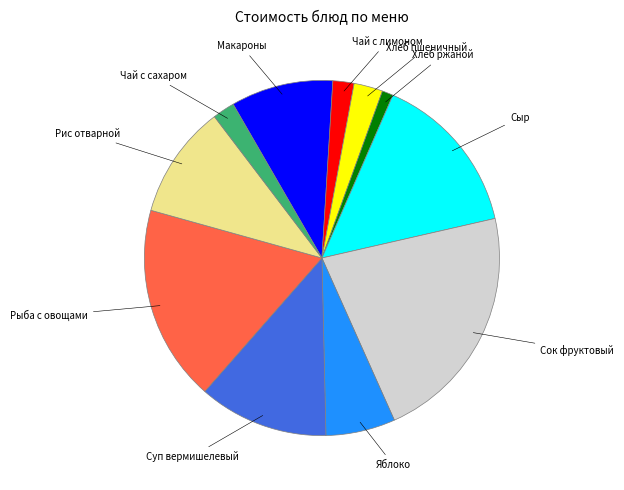

Which category has the biggest portion of the pie?

Сок фруктовый